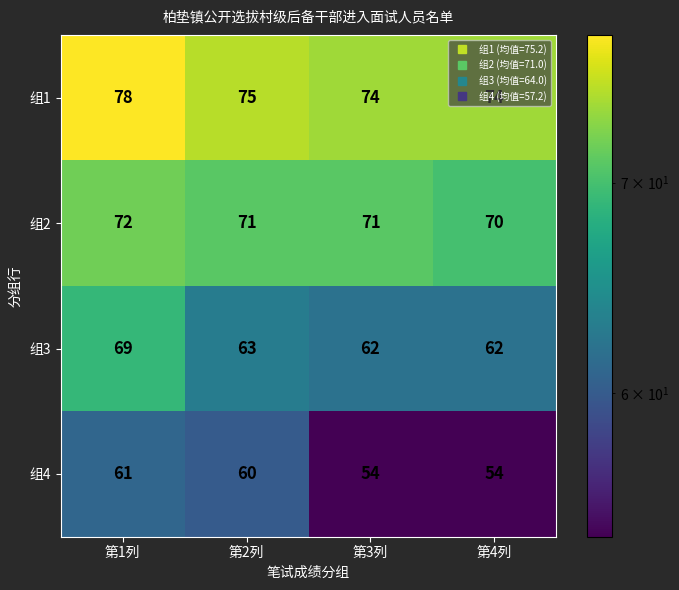

Which series changed the most between 第2列 and 第4列?

组4